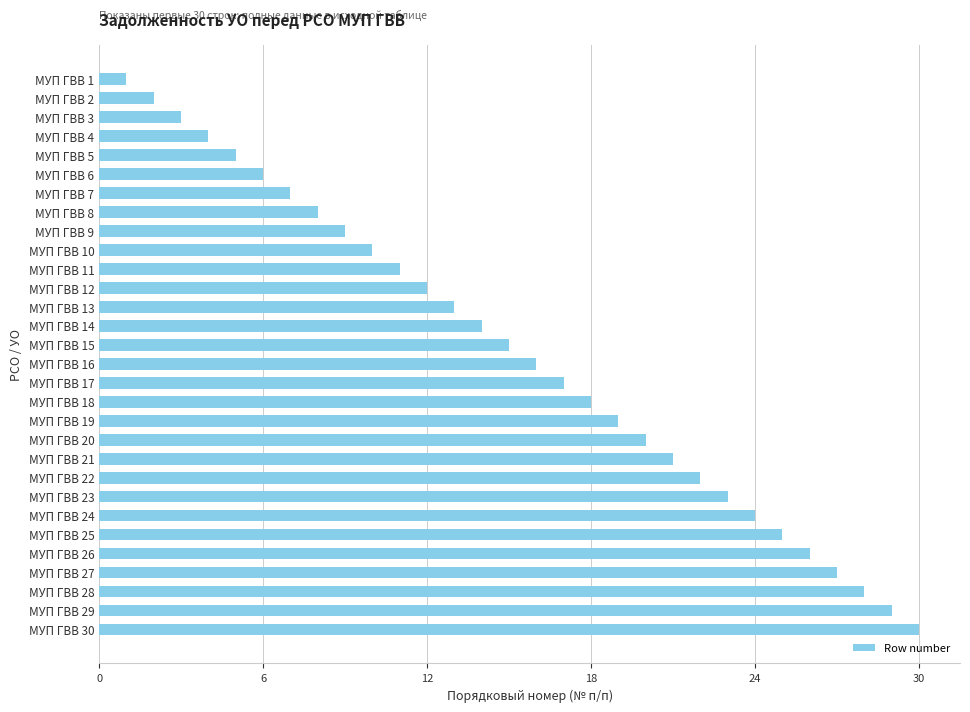

How many values are below 16?

15